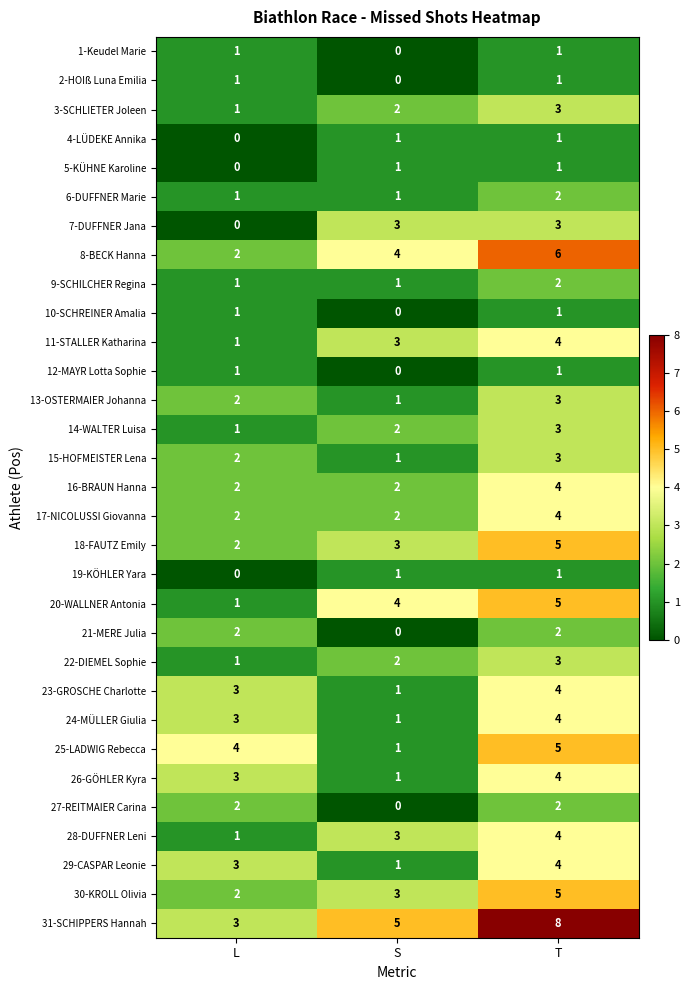

The value of 3-SCHLIETER Joleen at L is 1. True or false?

True